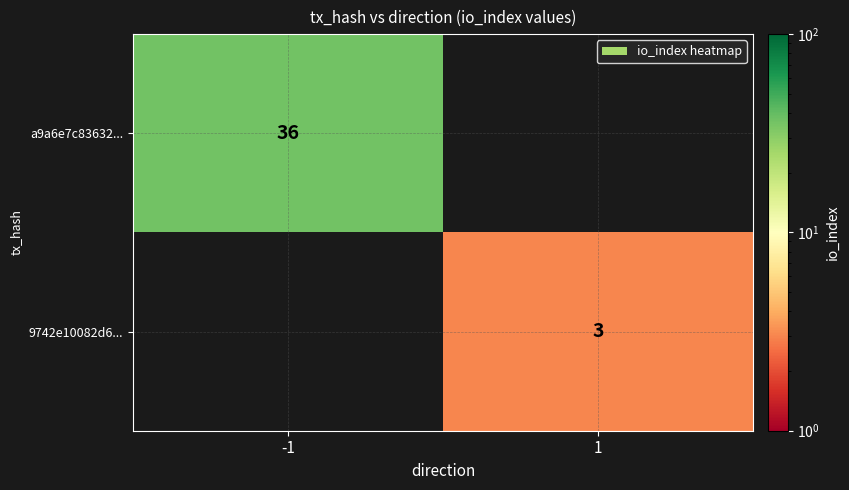

True or false: 9742e10082d6... has a value of 3 at 1.

True